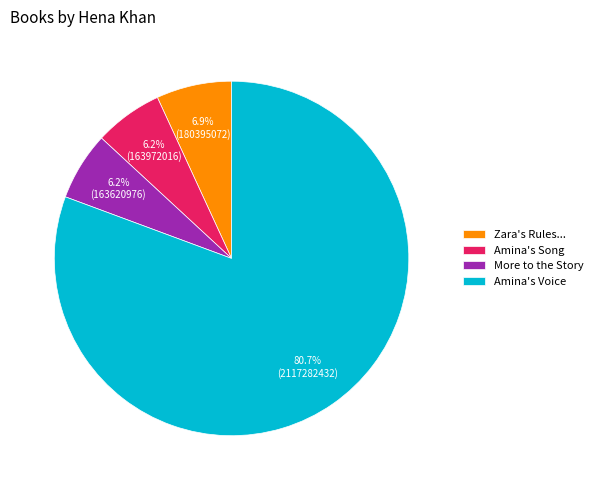

How many segments does this pie chart have?

4